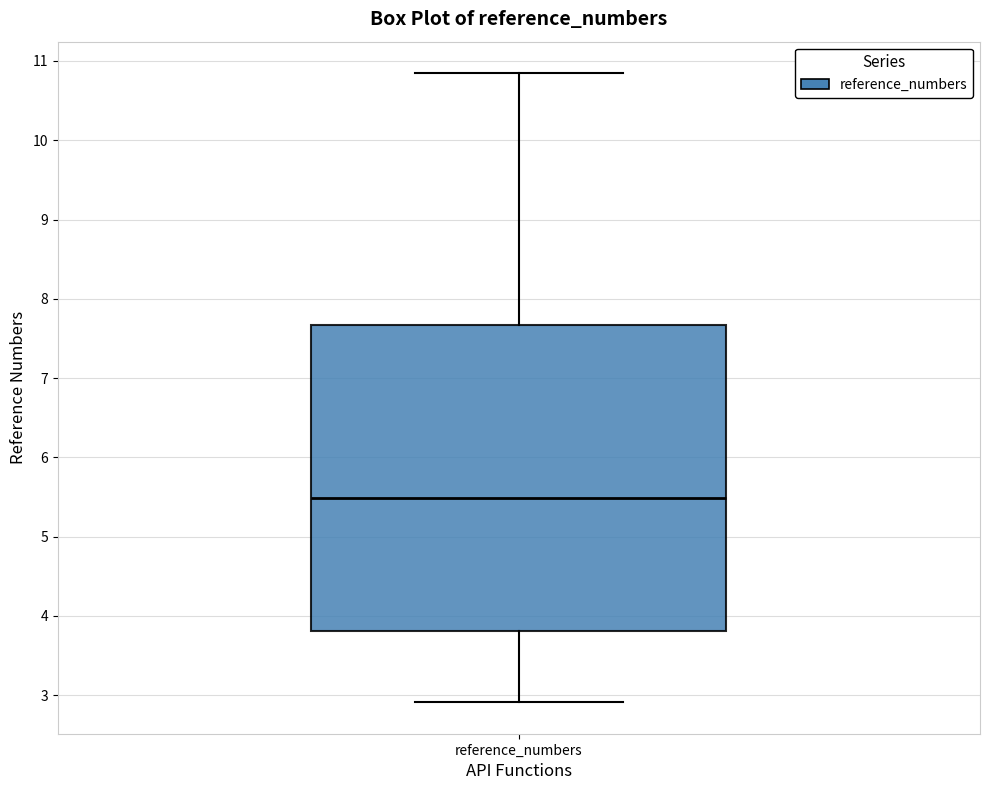

Read this box plot against the y-axis: the position of the median line, the range covered by the box, and the ends of both whiskers. The values are not printed on the chart, so give them approximately, as read against the axis.

median 5.5, box 3.8 to 7.7, whiskers 2.9 to 10.8